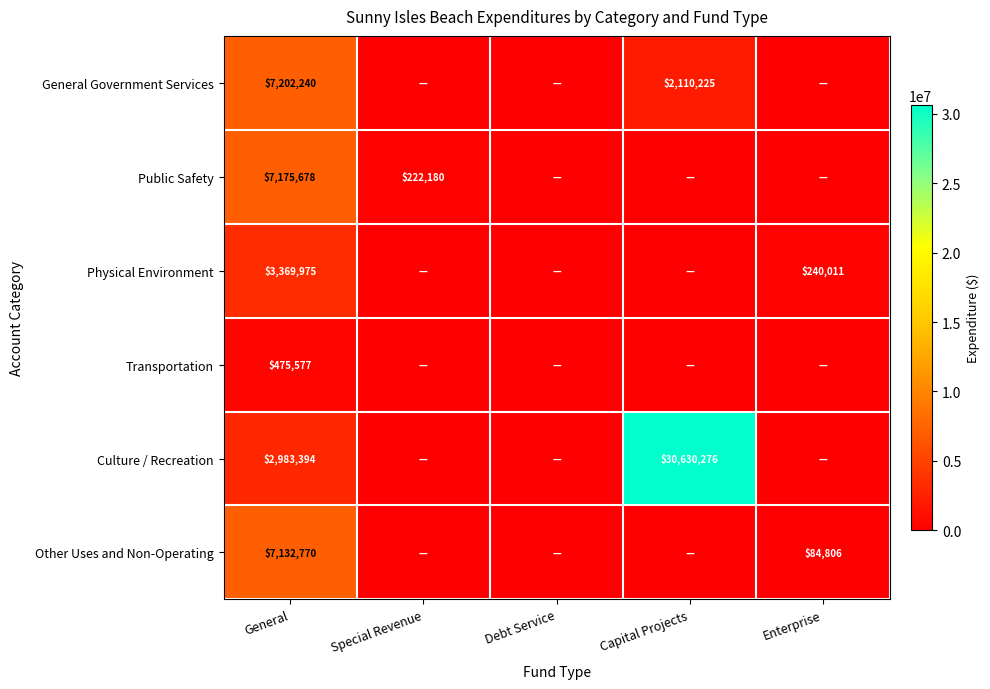

What is the difference between the highest and lowest values at General?

6726663